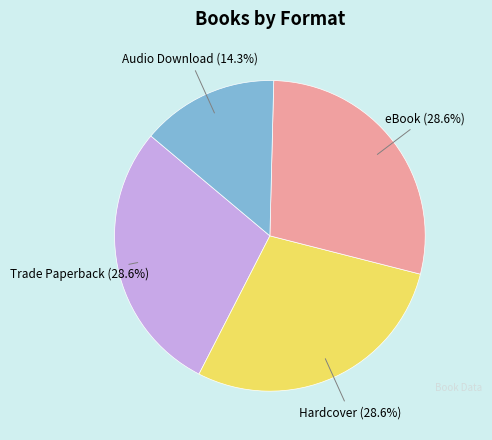

The Trade Paperback slice represents 29% of the pie. True or false?

True